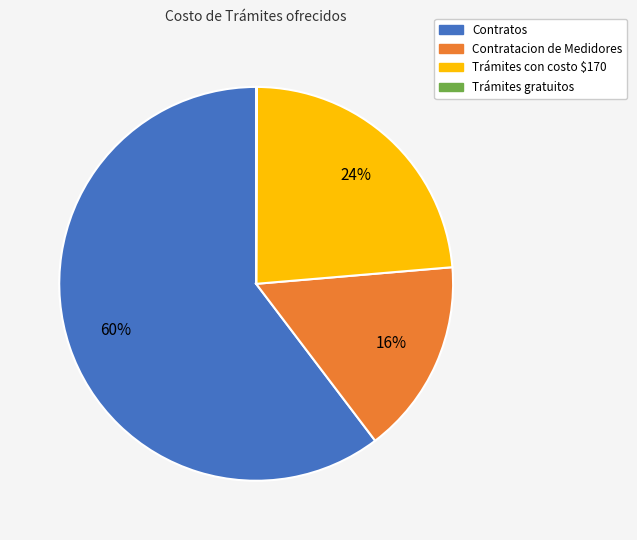

To the nearest percent, what is the difference between the largest and smallest slice percentages?

60%